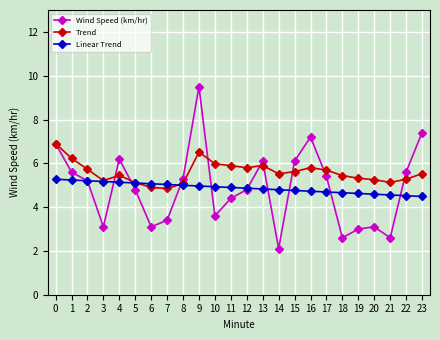

What is the value of the Linear Trend point at the 8th from the left?

5.0